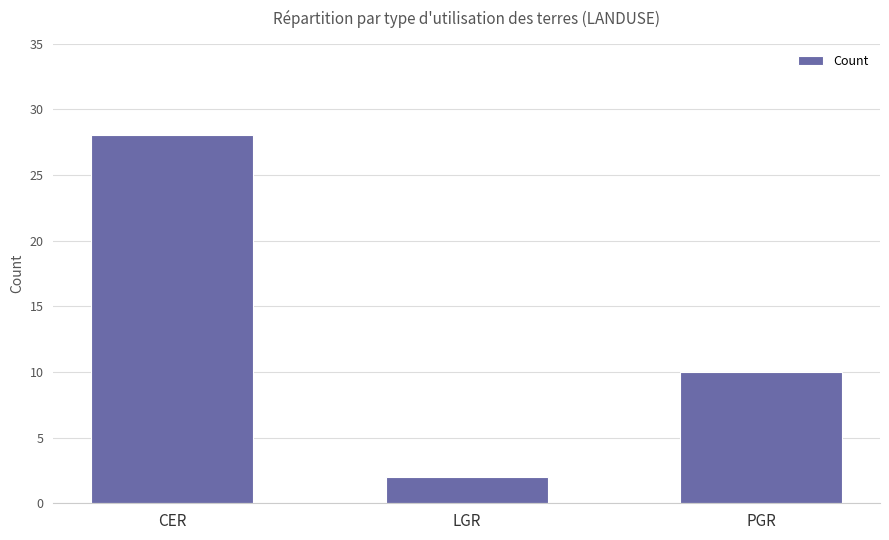

What is the difference between the second highest and minimum values?

8